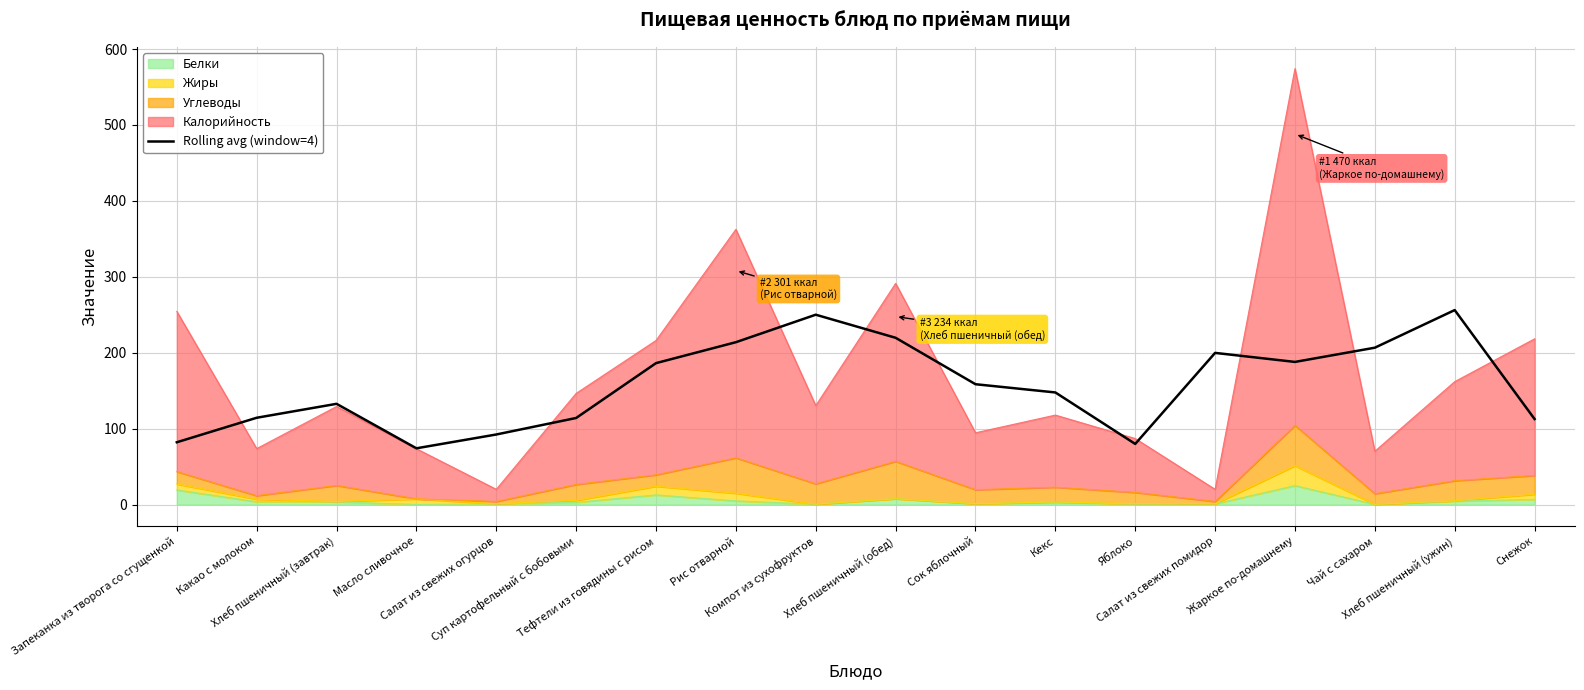

Rank the categories by value from highest to lowest.

Хлеб пшеничный (ужин), Компот из сухофруктов, Хлеб пшеничный (обед), Рис отварной, Чай с сахаром, Салат из свежих помидор, Жаркое по-домашнему, Тефтели из говядины с рисом, Сок яблочный, Кекс, Хлеб пшеничный (завтрак), Какао с молоком, Суп картофельный с бобовыми, Снежок, Салат из свежих огурцов, Запеканка из творога со сгущенкой, Яблоко, Масло сливочное